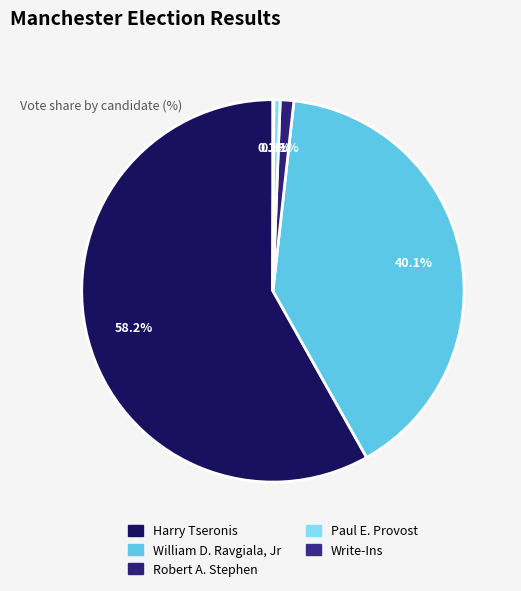

Which category has the biggest portion of the pie?

Harry Tseronis